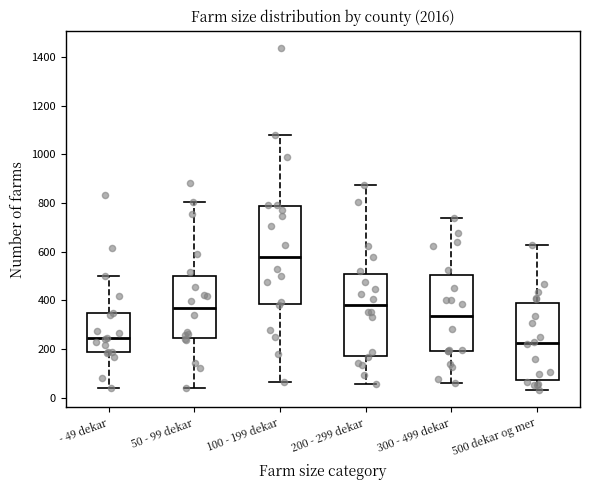

Where does the median line of the box for 300 - 499 dekar sit on the y-axis? The values are not printed on the chart, so give them approximately, as read against the axis.

340